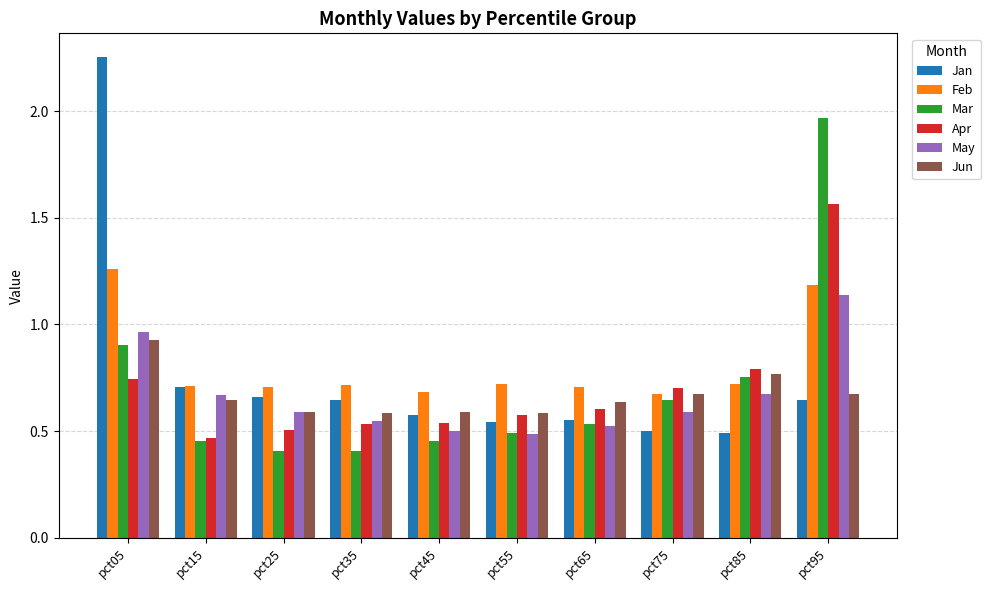

True or false: Apr has a value of 0.9 at pct35.

False